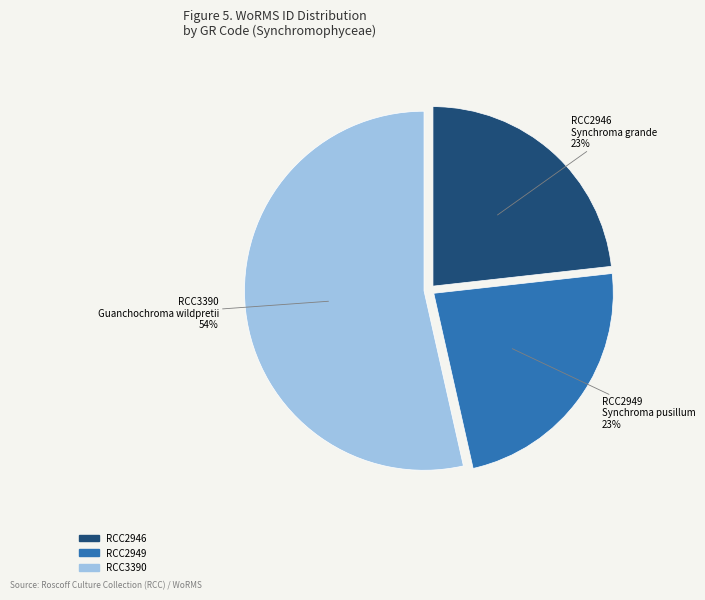

To the nearest percent, what portion does RCC2946 represent?

23%